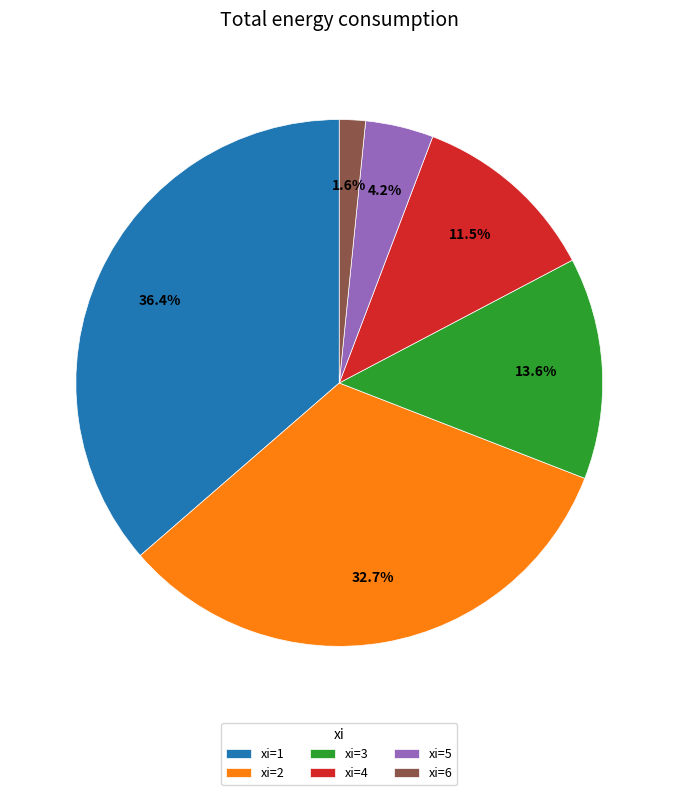

Which category has the smallest portion of the pie?

xi=6